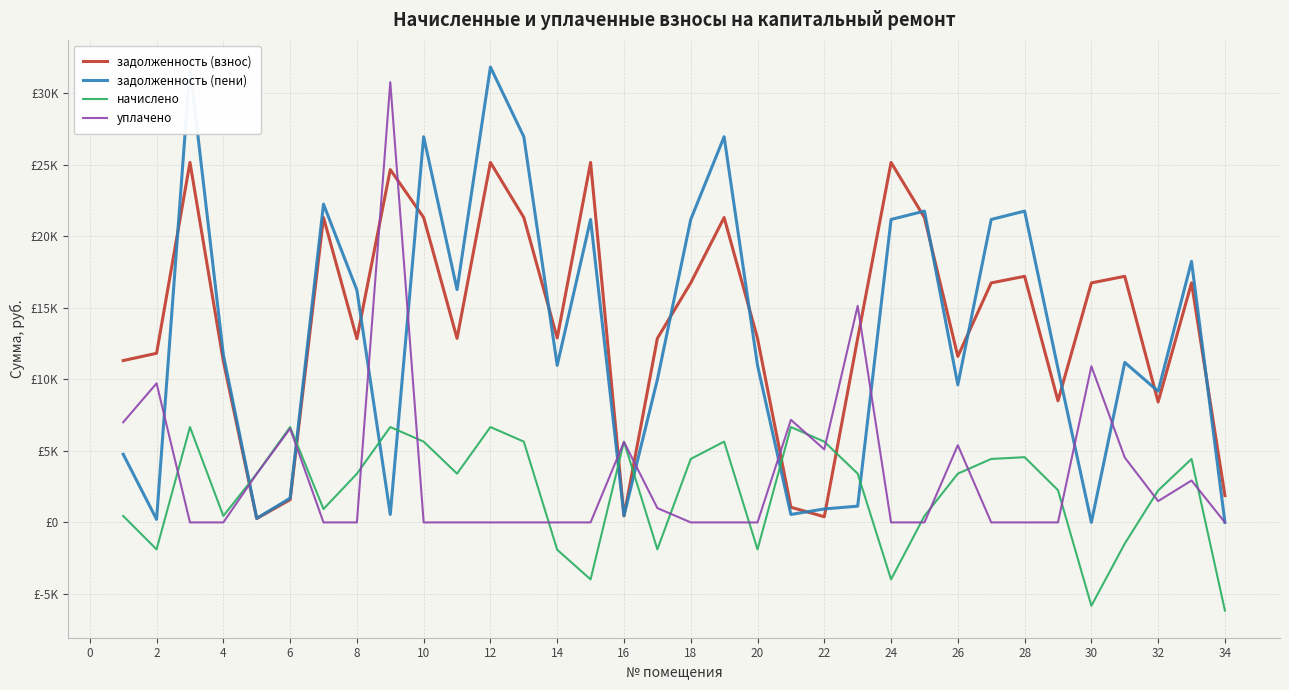

What is the difference between the second highest and minimum values in the задолженность (пени) series?

31834.3